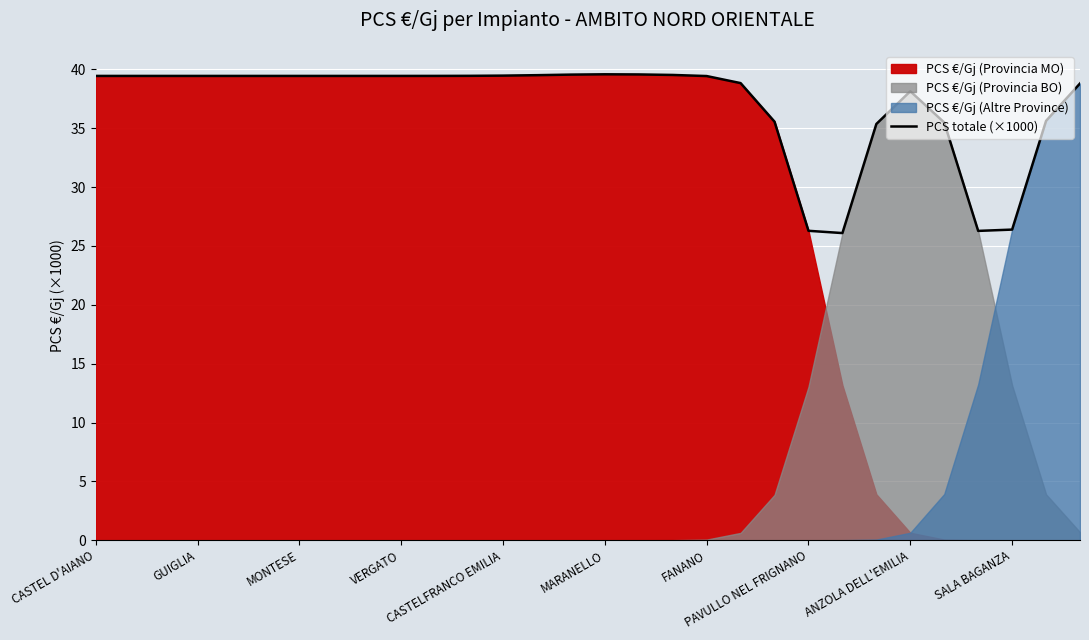

True or false: the data has more than 2 interior local peaks.

False